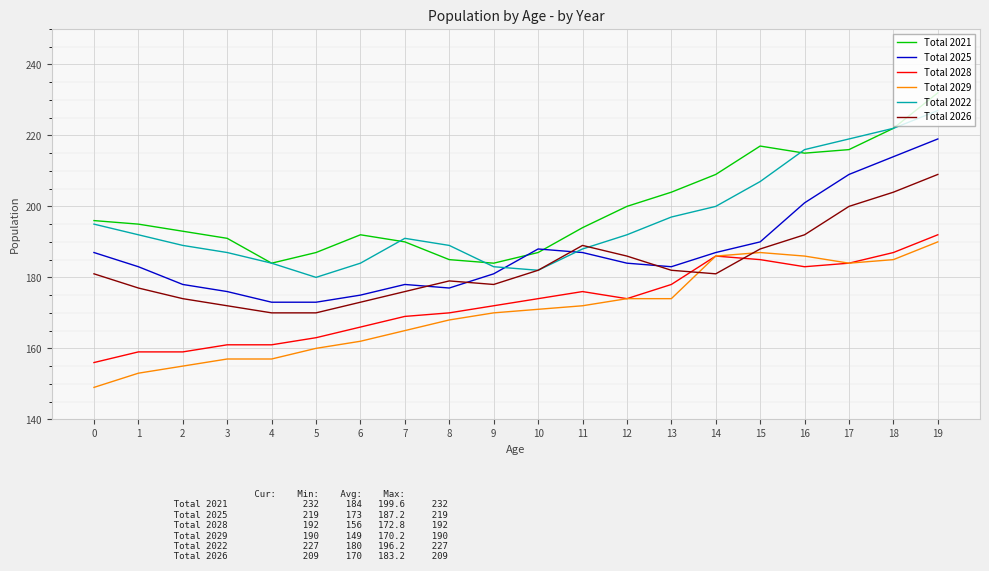

True or false: Total 2028 has more than 1 interior local peaks.

True